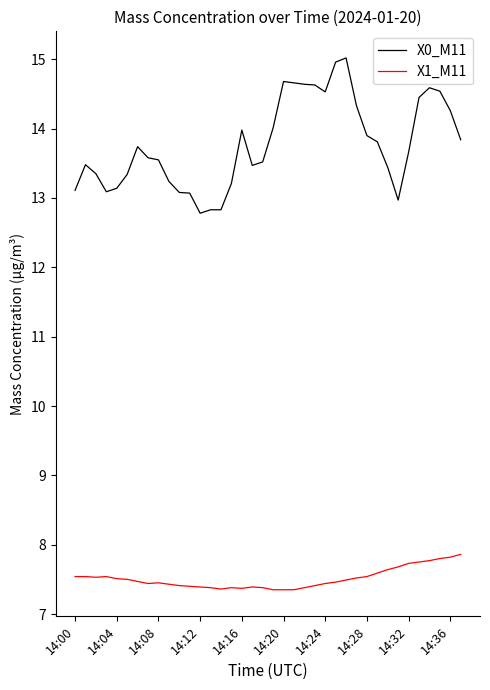

Is this an area chart (filled region under the line)?

No